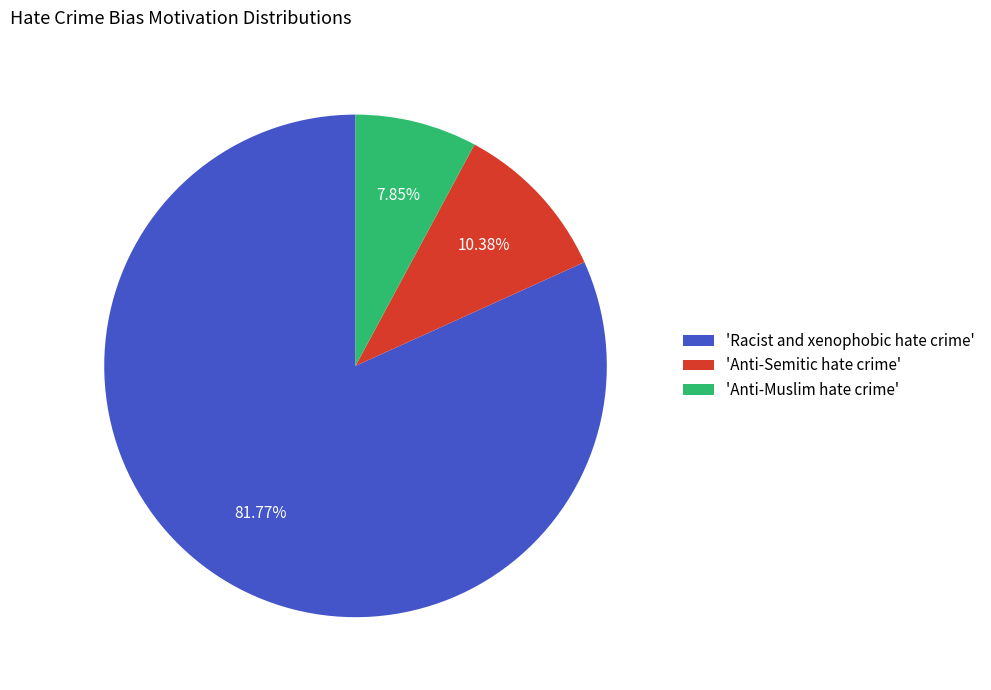

What is the majority slice?

'Racist and xenophobic hate crime'